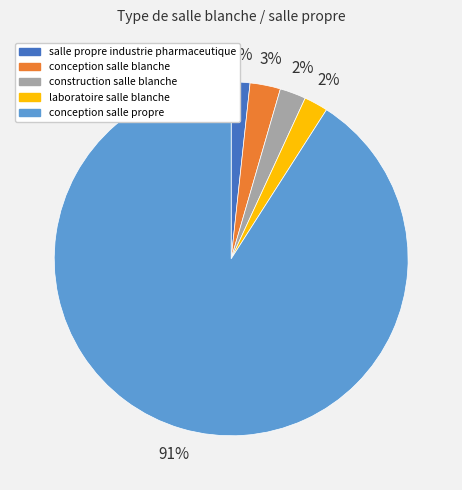

Do salle propre industrie pharmaceutique and laboratoire salle blanche together represent more than half of the pie?

No